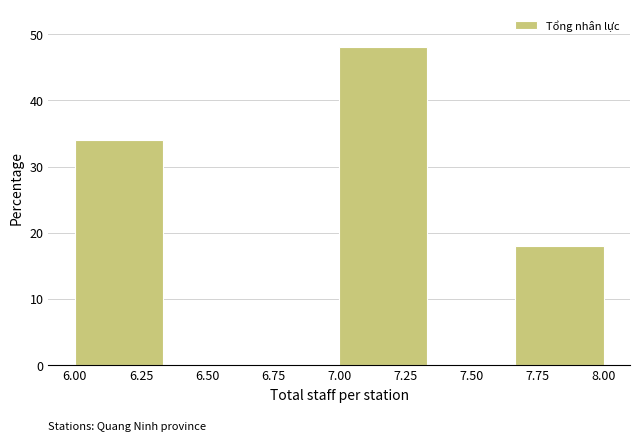

Which range on the x-axis has the tallest bar?

7.00 to 7.35